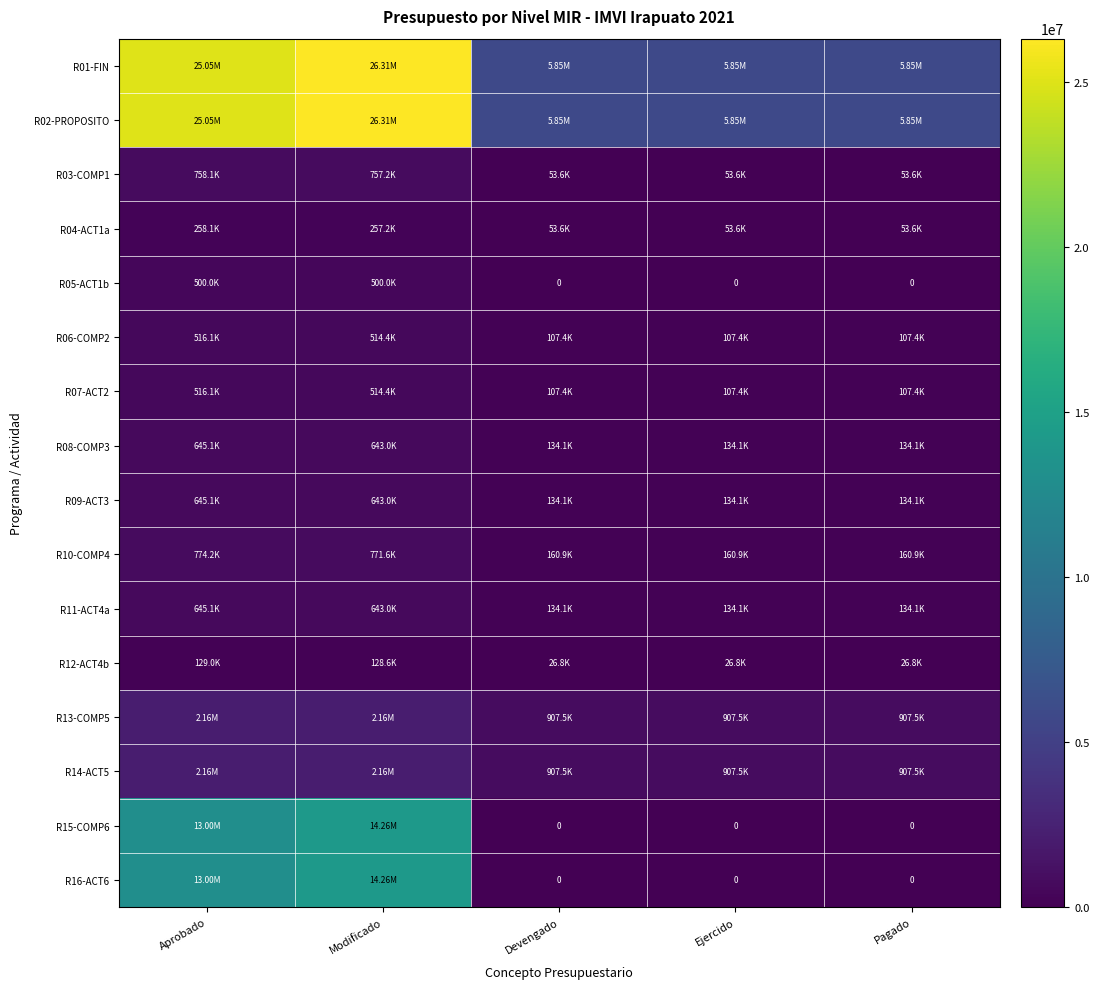

What is the sum of all R10-COMP4 values?

2028613.8